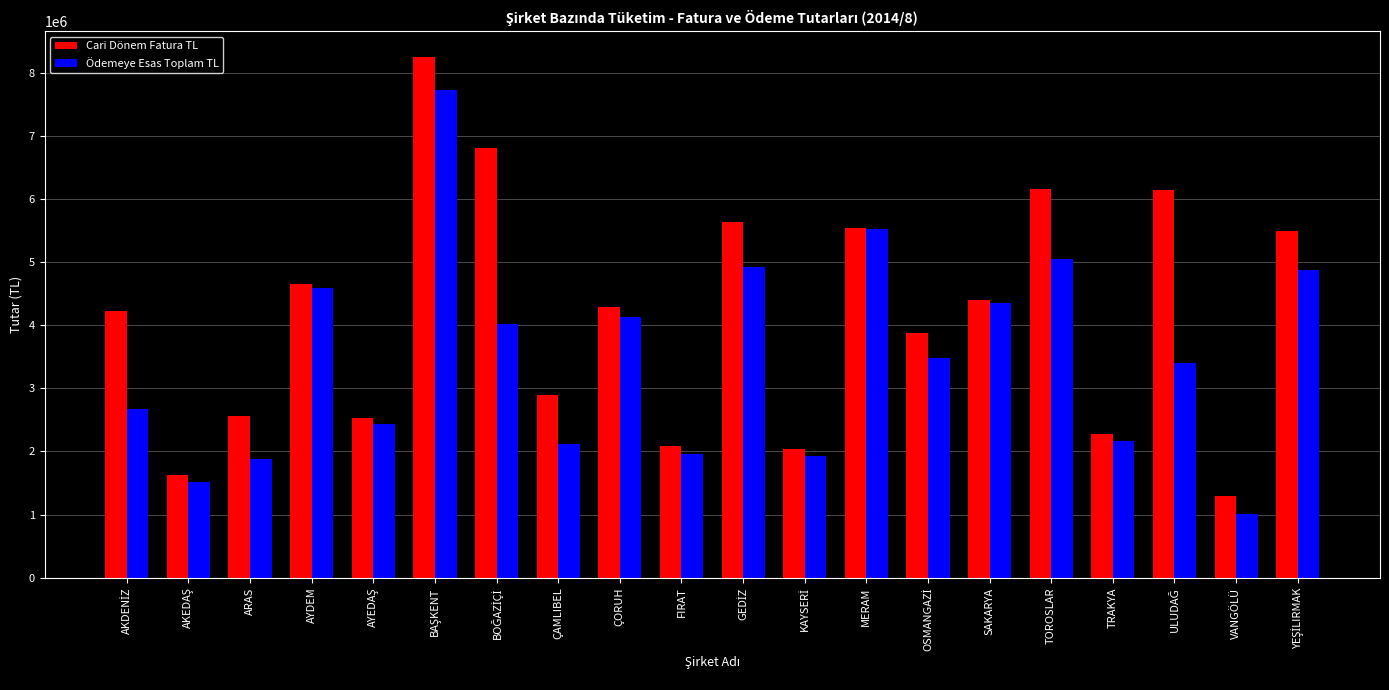

The Cari Dönem Fatura TL series shows 2269405.2 at TRAKYA. True or false?

True